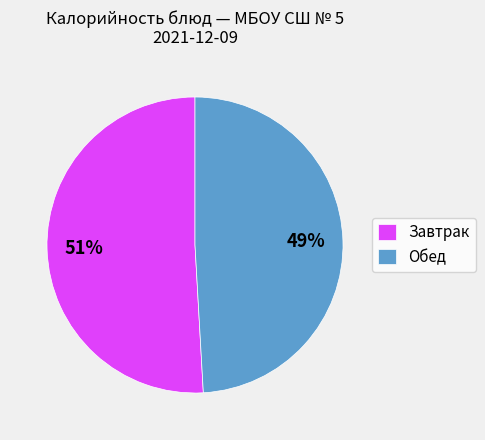

Is the sum of Обед and Завтрак greater than half?

Yes